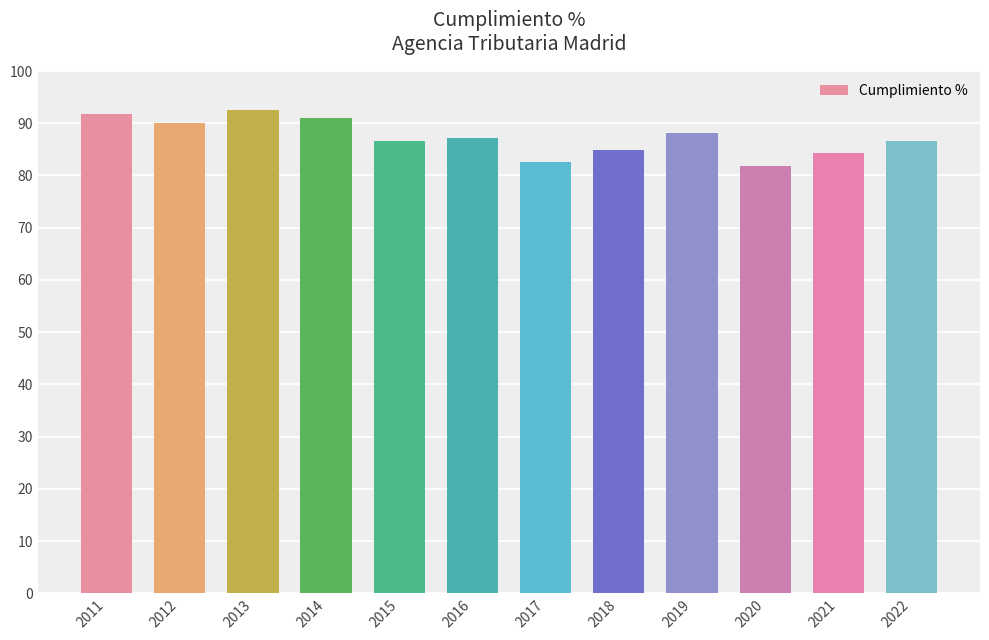

How many distinct data groups are displayed?

1